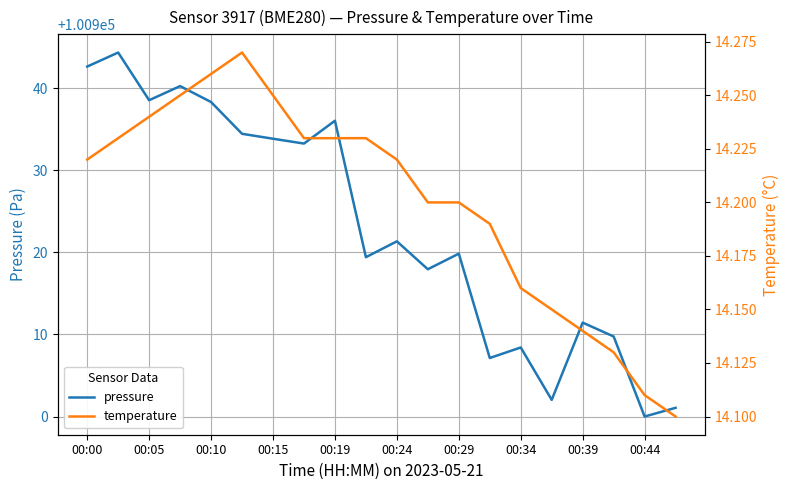

True or false: temperature and pressure intersect in this chart.

False